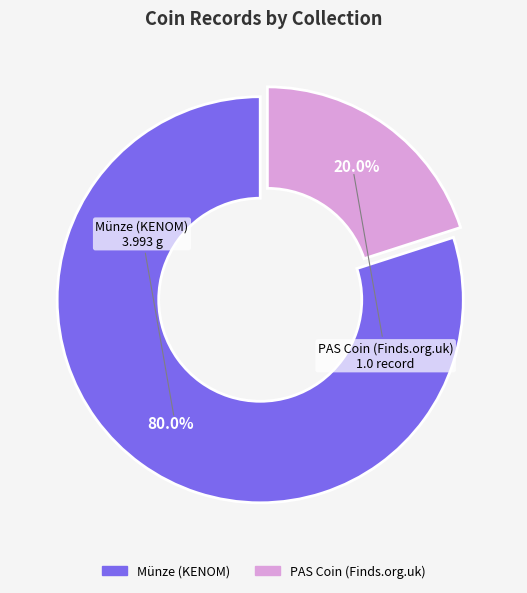

To the nearest percent, what is the average slice percentage?

50%